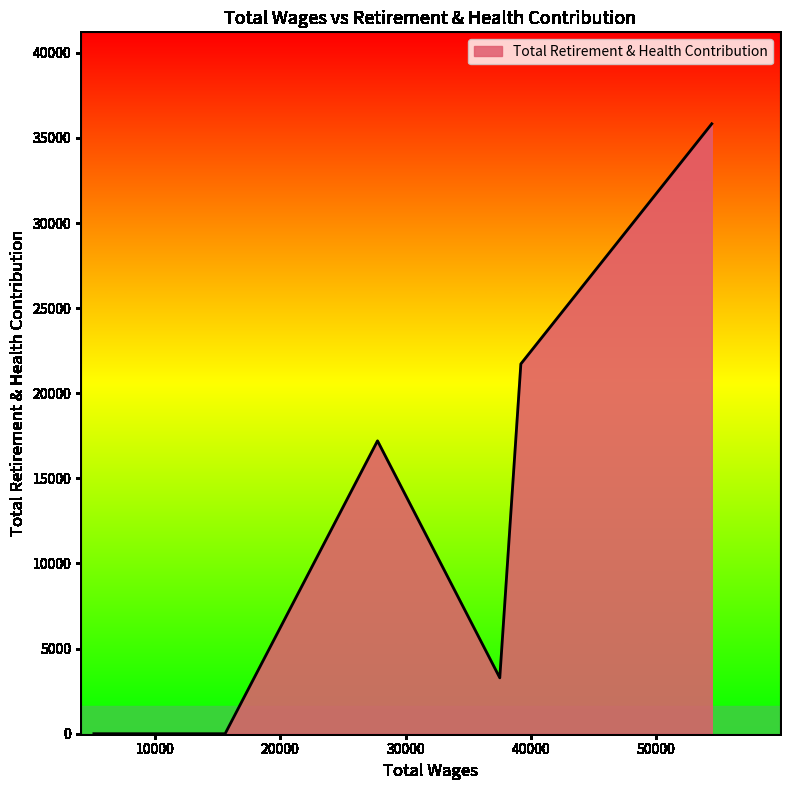

What is the average value?

13006